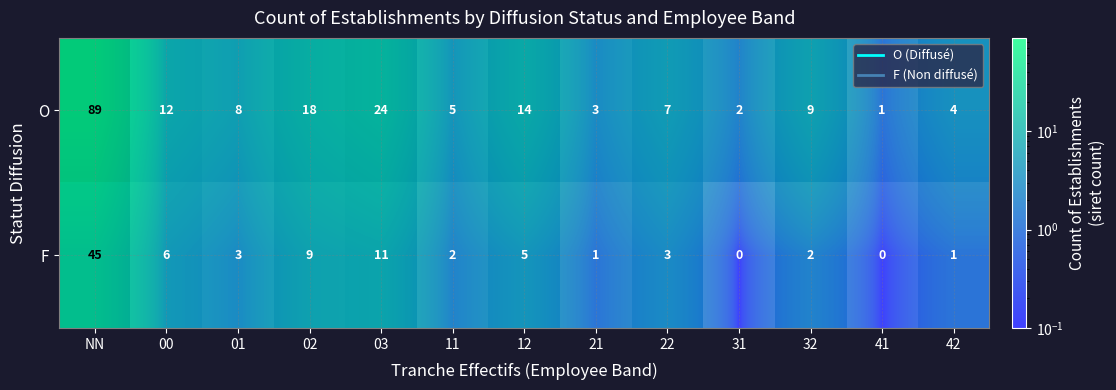

Rank the series at 31 from highest to lowest value.

O, F